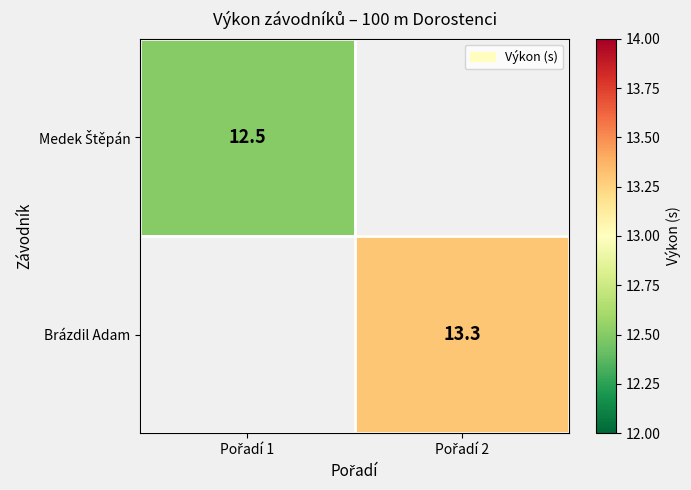

Where is Medek Štěpán nearest to the value 12?

Pořadí 1